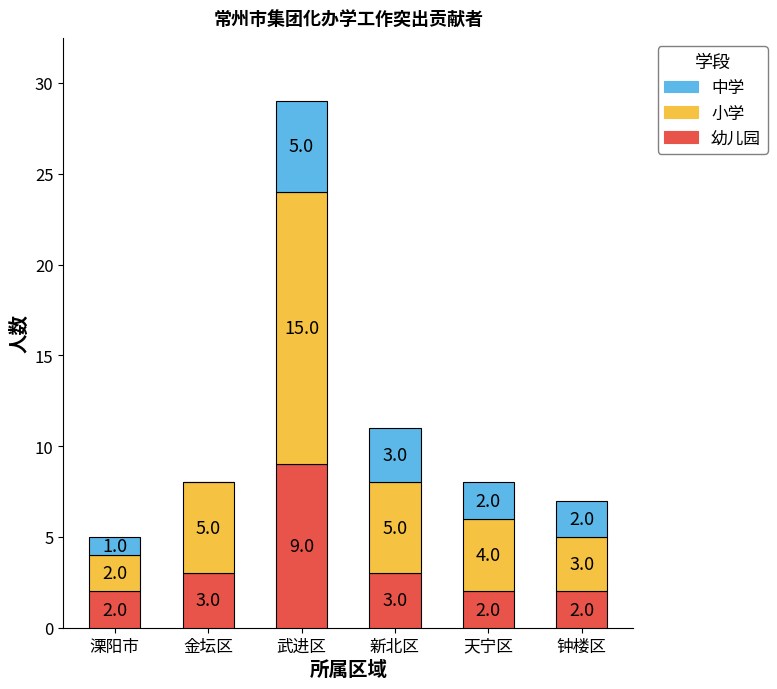

Are the bars horizontal?

No